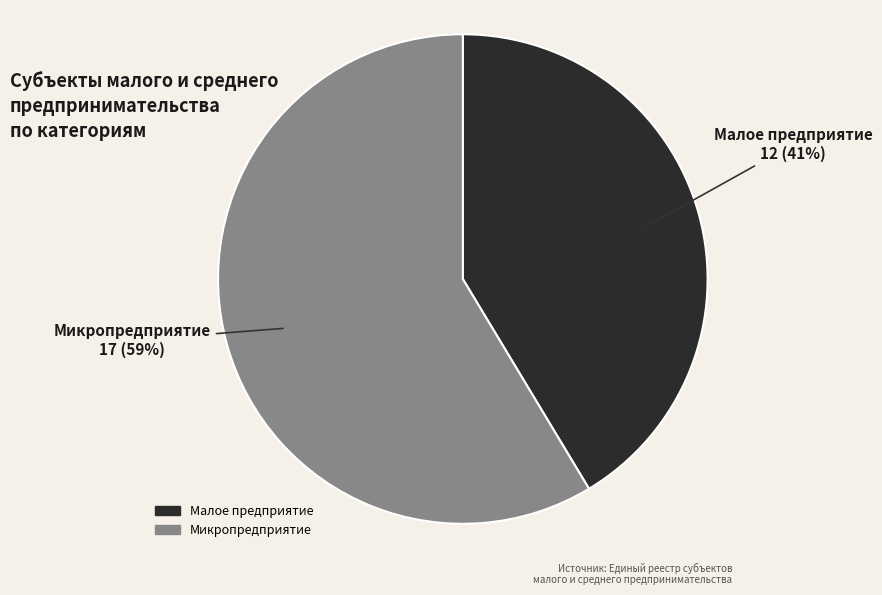

The Малое предприятие slice represents 41% of the pie. True or false?

True